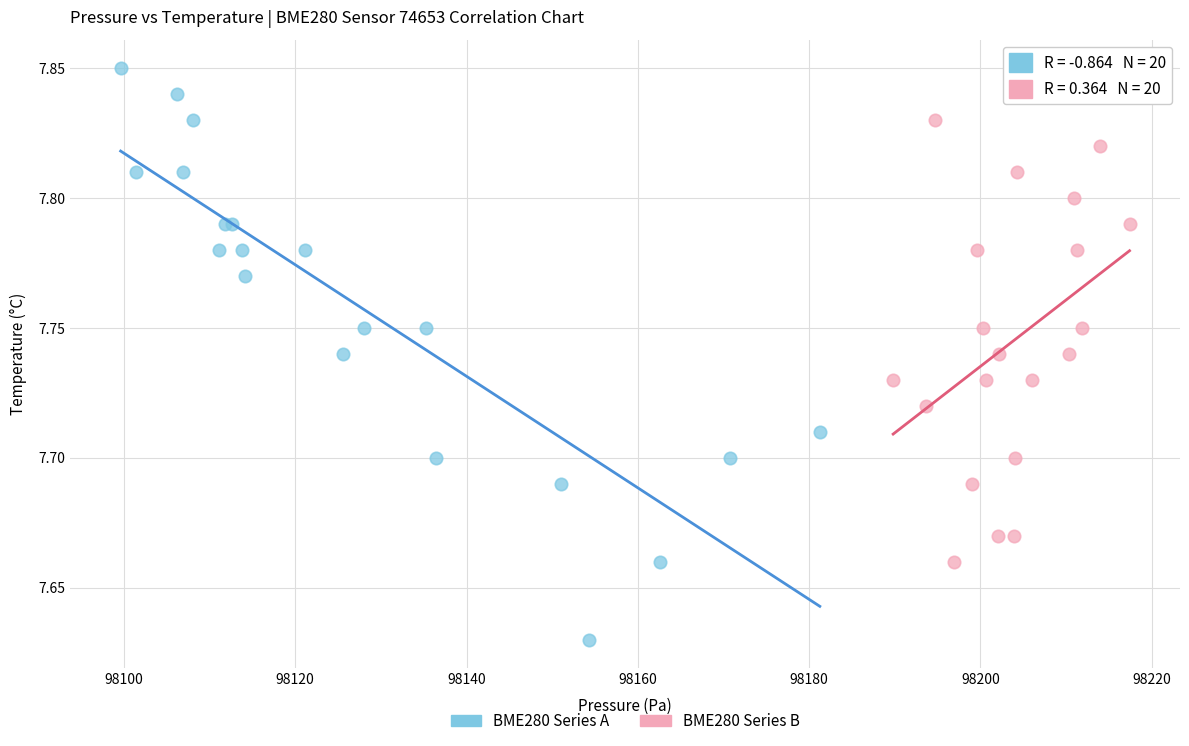

Which series contains the lowest Y value?

BME280 Series A